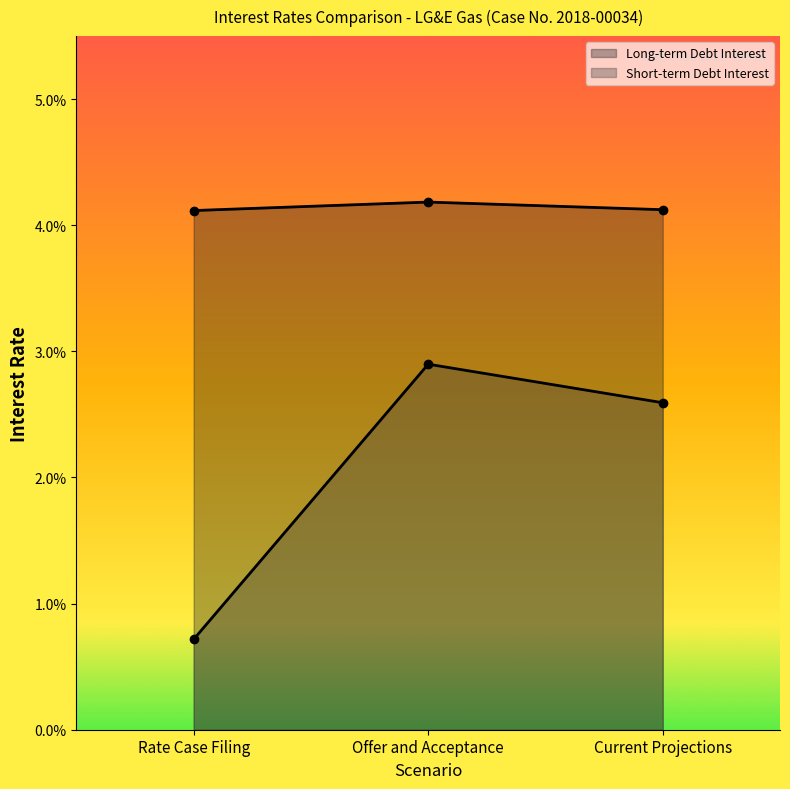

Is it true that Short-term Debt Interest equals 0.0 at Rate Case Filing?

False